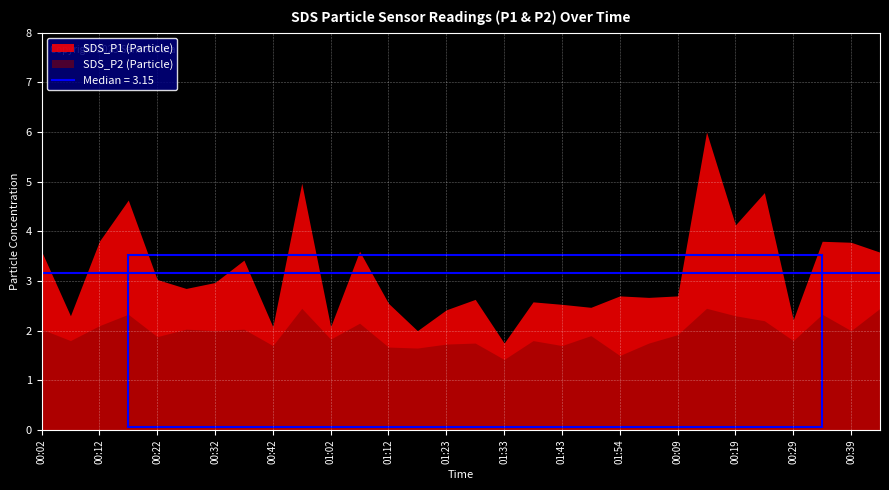

Rank the series at 00:32 from lowest to highest value.

SDS_P2, SDS_P1